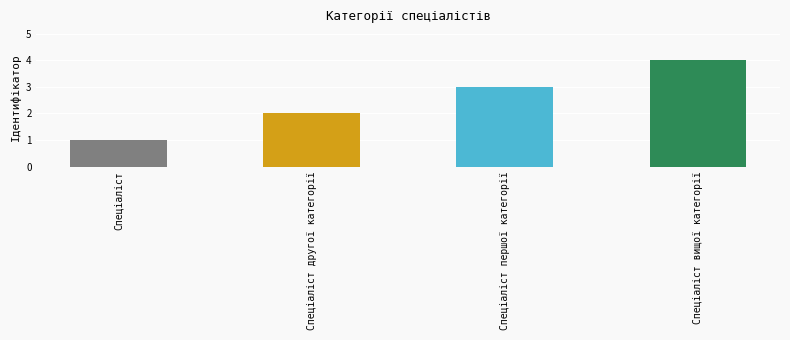

Reading left to right, what are all the values shown in this chart?

1	2	3	4